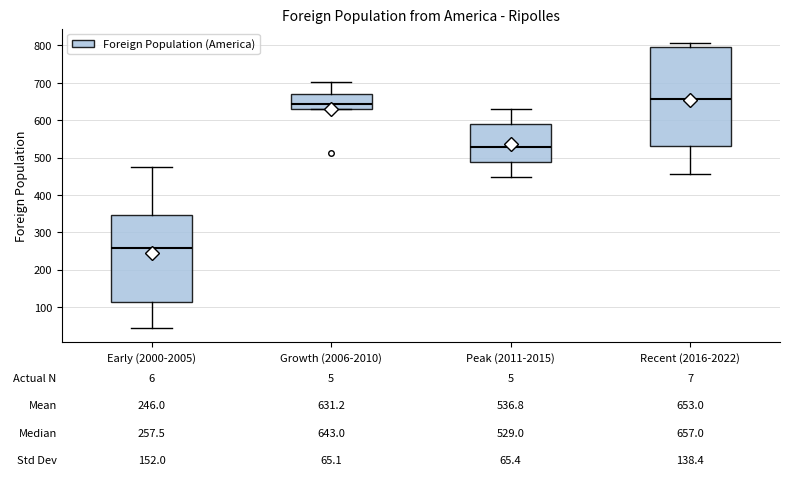

Comparing the boxes themselves (not the whiskers), which one is the tallest?

Recent (2016-2022)